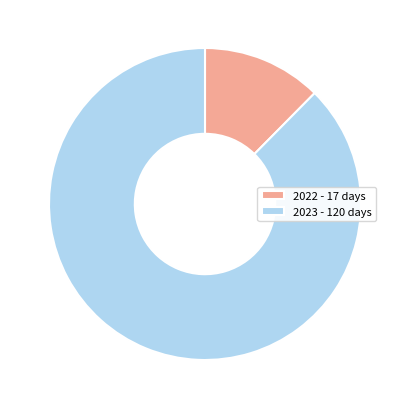

Do 2023 and 2022 together represent more than half of the pie?

Yes